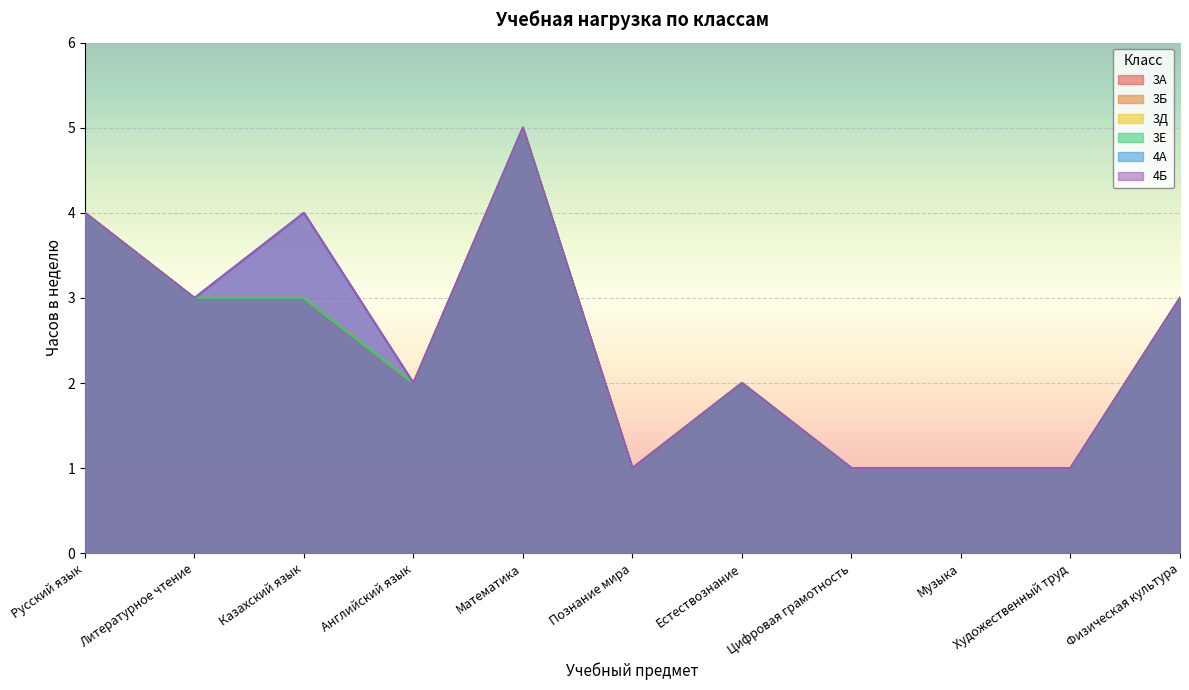

True or false: 3Б has more than 2 points higher than both neighbors.

False